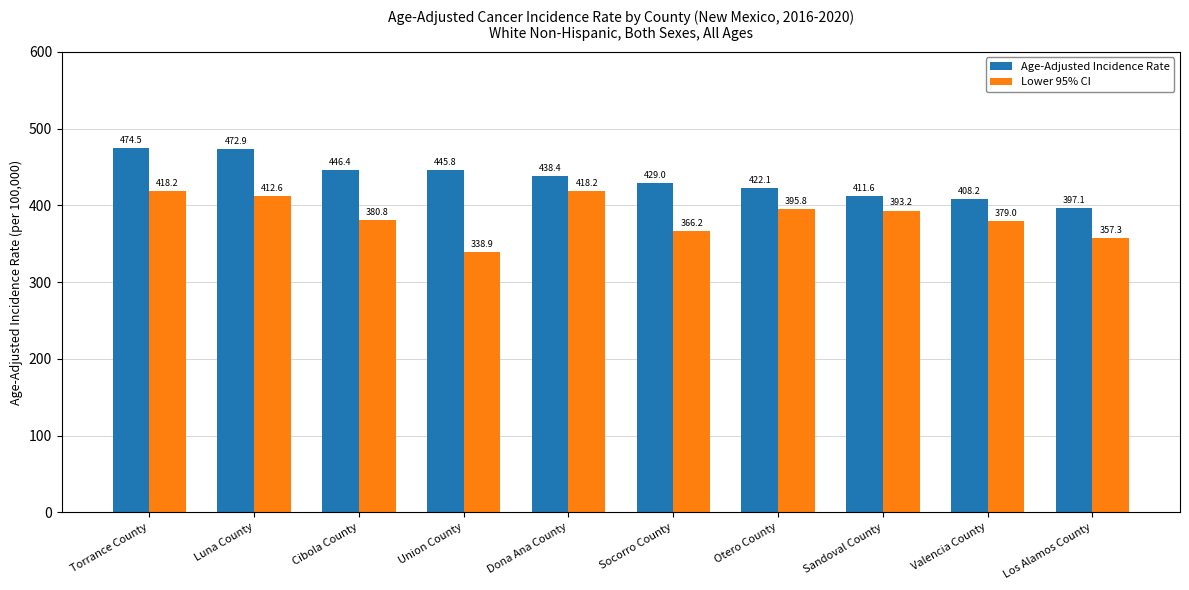

Reading left to right, list all the values displayed in this chart.

Age-Adjusted Incidence Rate: 474.5	472.9	446.4	445.8	438.4	429.0	422.1	411.6	408.2	397.1
Lower 95% CI: 418.2	412.6	380.8	338.9	418.2	366.2	395.8	393.2	379.0	357.3